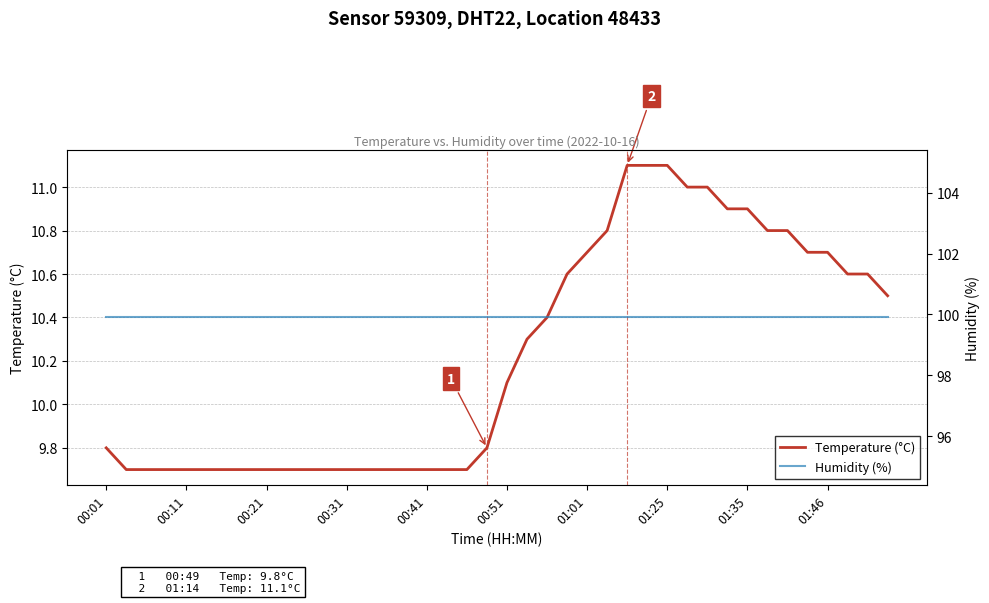

What position from the right is 35?

5